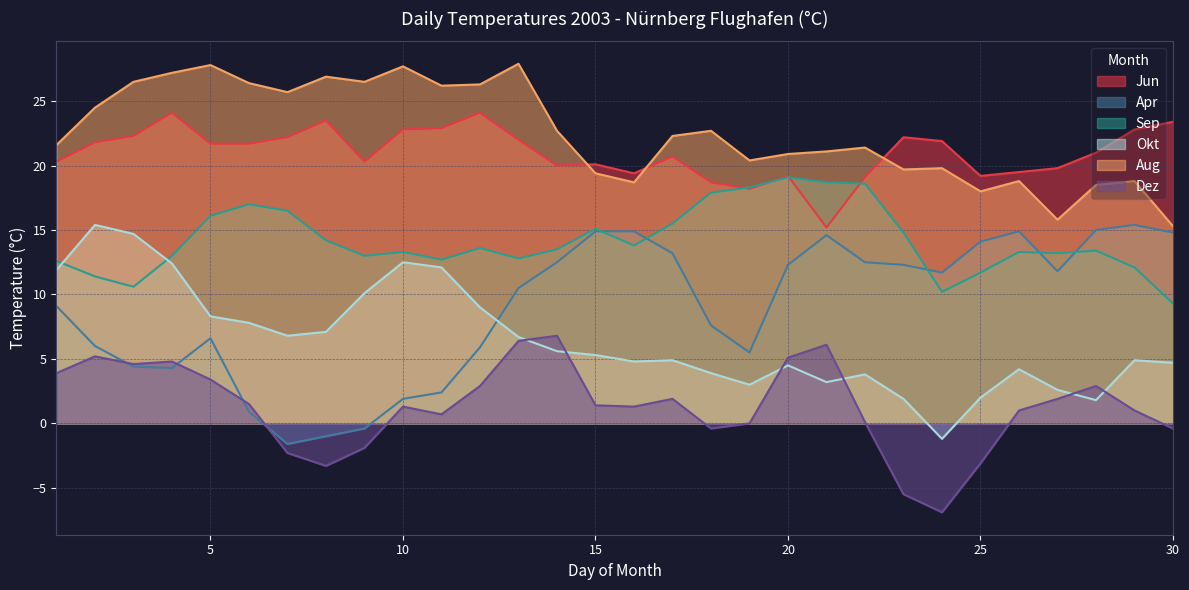

Between 2 and 18, which series saw the biggest shift?

Okt